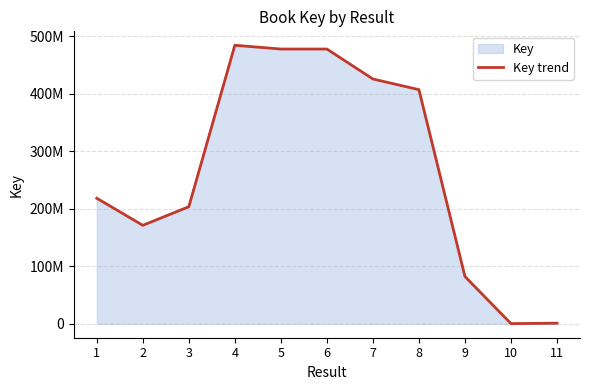

The chart shows a value of 138375522 at 3. True or false?

False